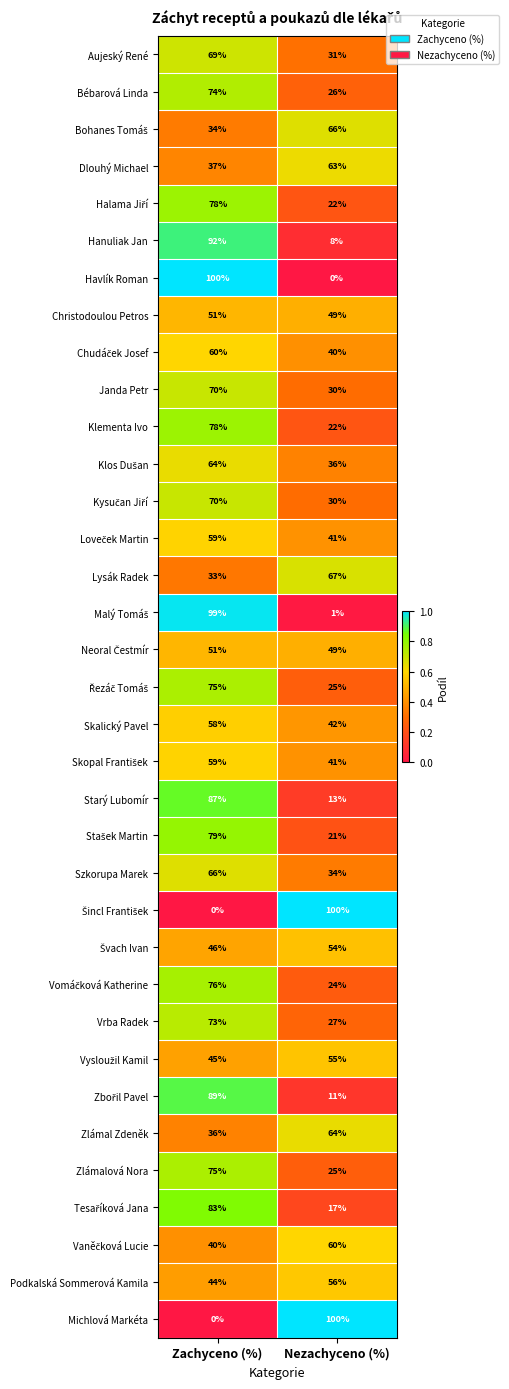

What is the sum of all Janda Petr values?

100